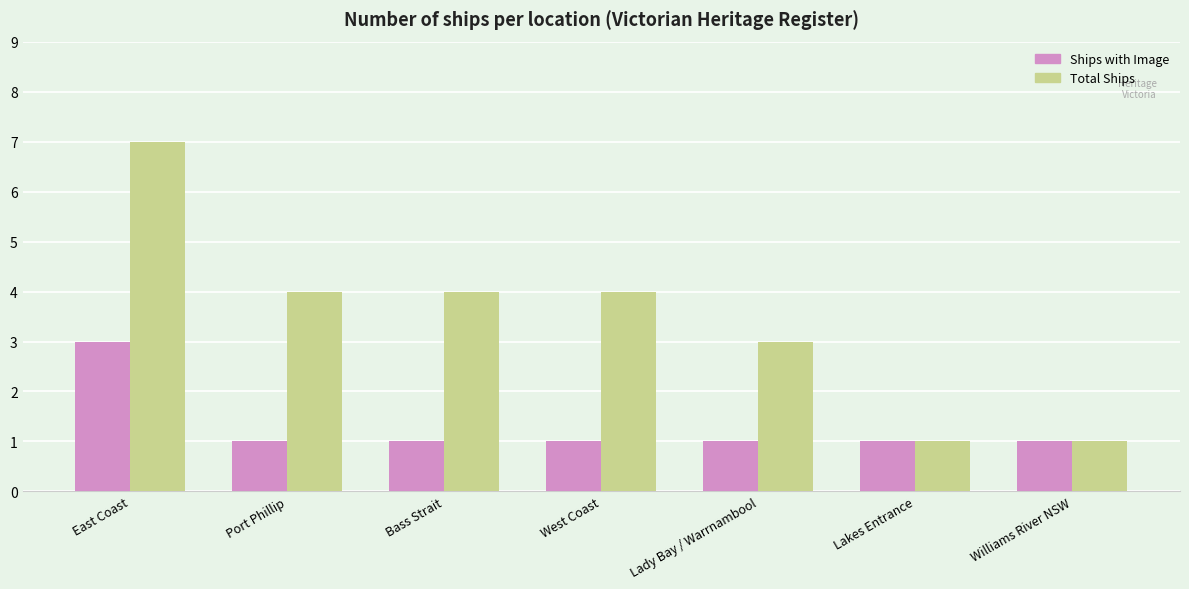

What is the maximum value for Total Ships?

7